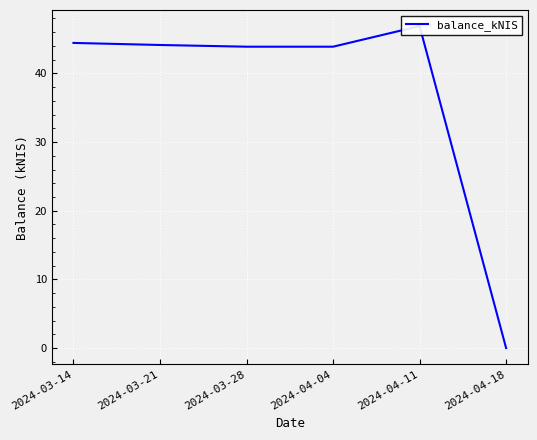

What is the maximum value shown in the chart?

46.9